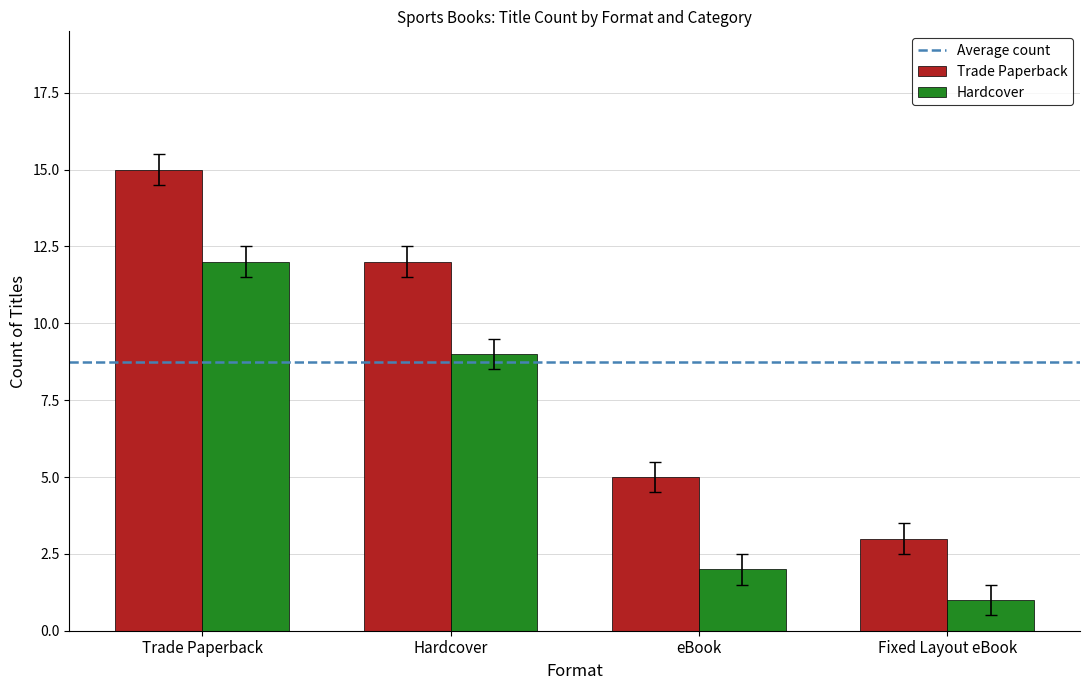

True or false: Trade Paperback has a value of 2 at Fixed Layout eBook.

False